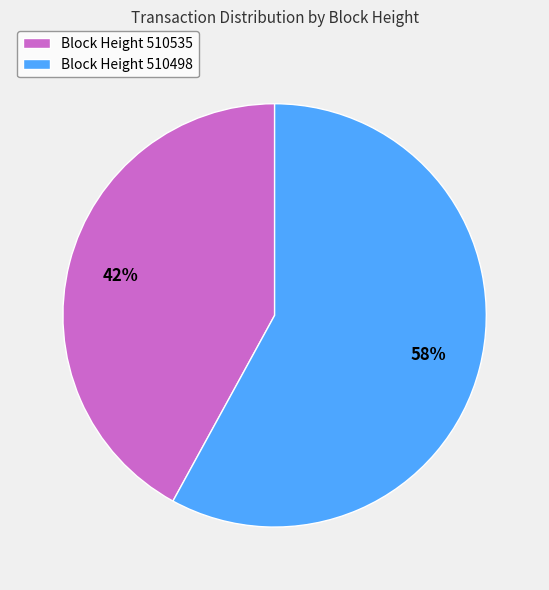

What is the ratio of the value at Block Height 510498 to the value at Block Height 510535?

1.4